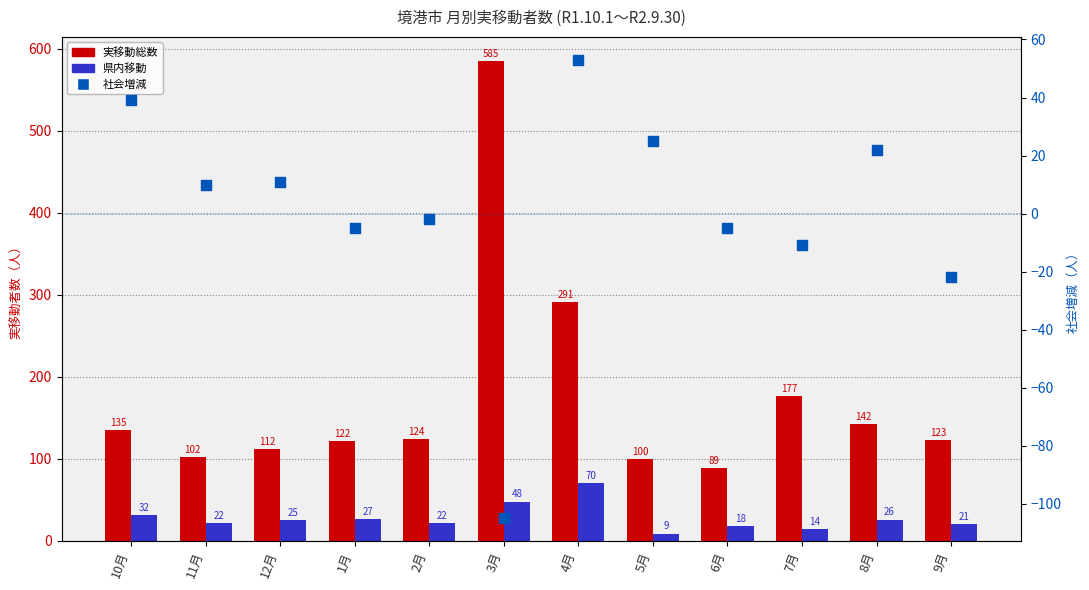

Which series has the widest spread of Y values?

実移動総数